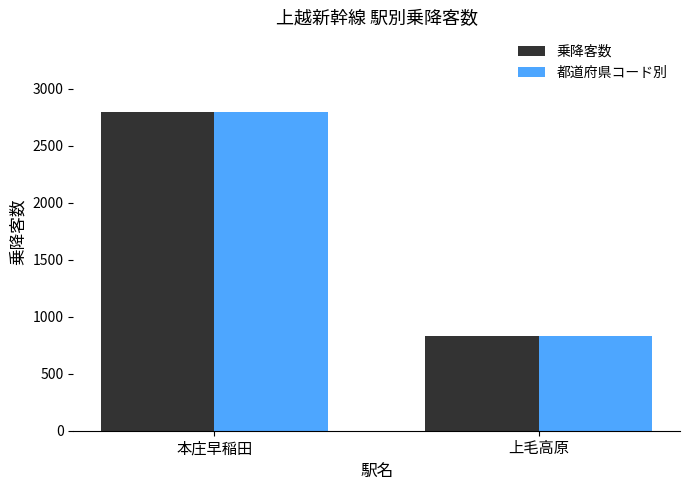

How many bars are there in each group?

2